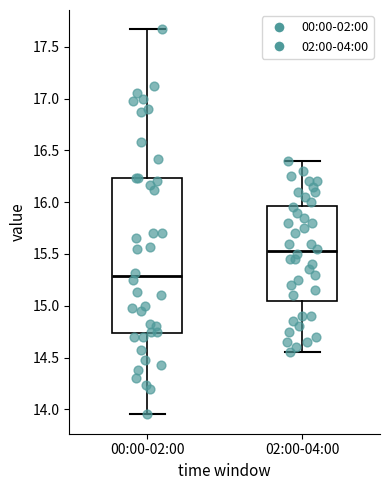

Where is the lower edge of the box for 02:00-04:00 on the y-axis? The values are not printed on the chart, so give them approximately, as read against the axis.

15.05